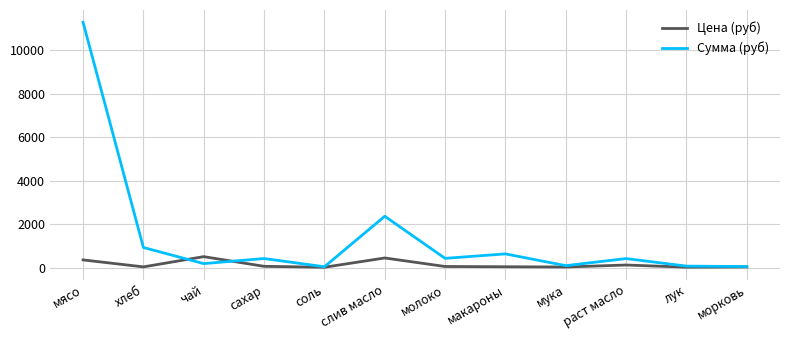

List the series in order of their overall mean, highest first.

Сумма (руб), Цена (руб)